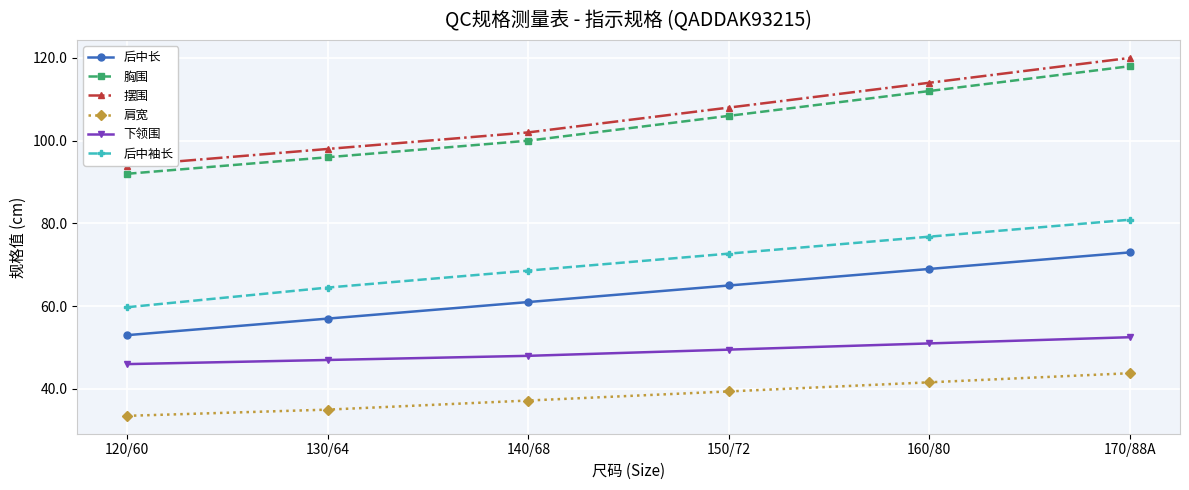

Is it true that 摆围 equals 65.6 at 160/80?

False